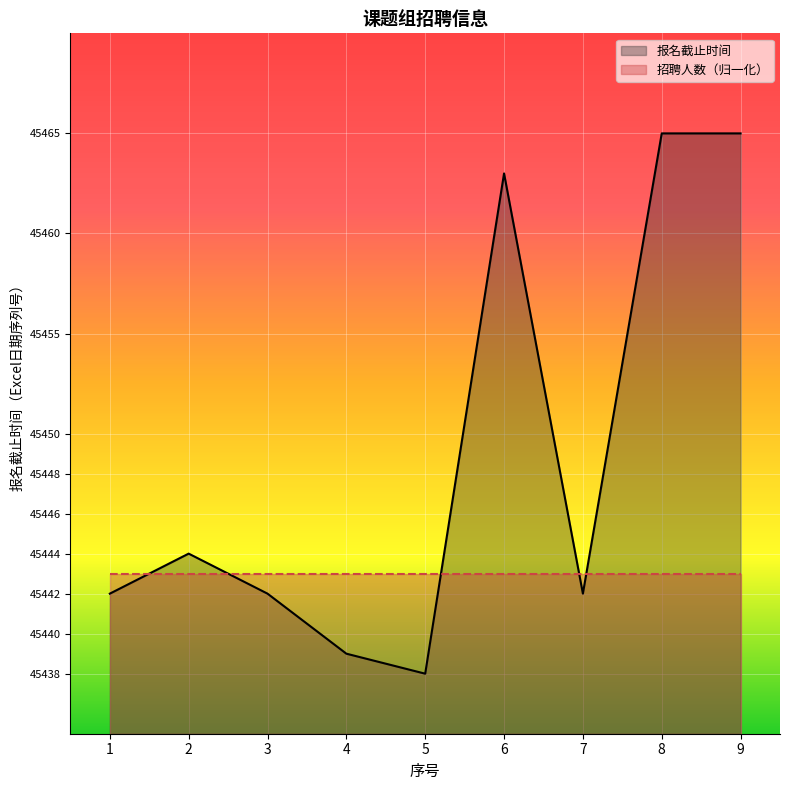

Which label corresponds to the largest value in the chart?

8